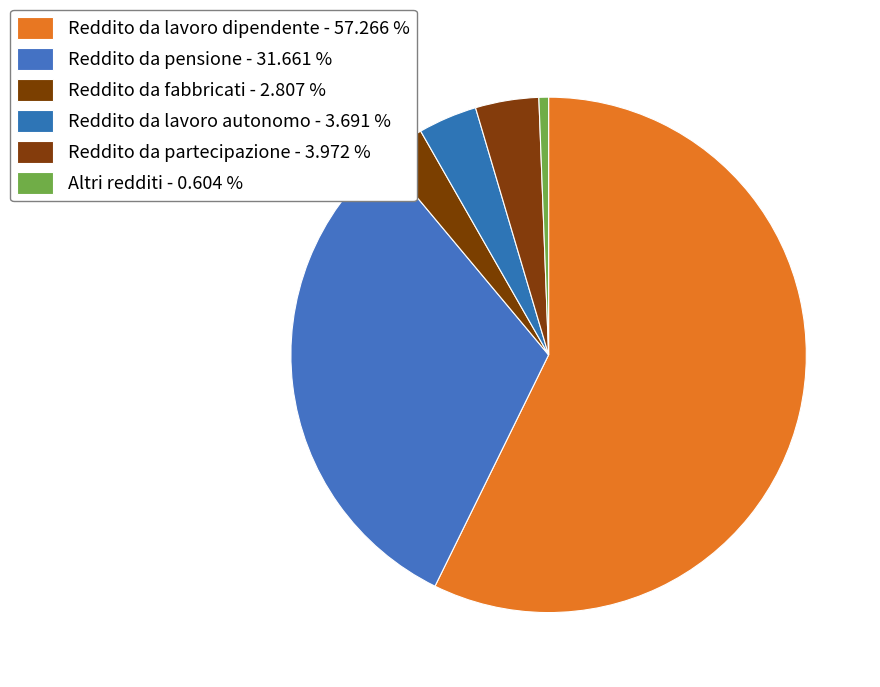

The Reddito da fabbricati slice represents 3% of the pie. True or false?

True